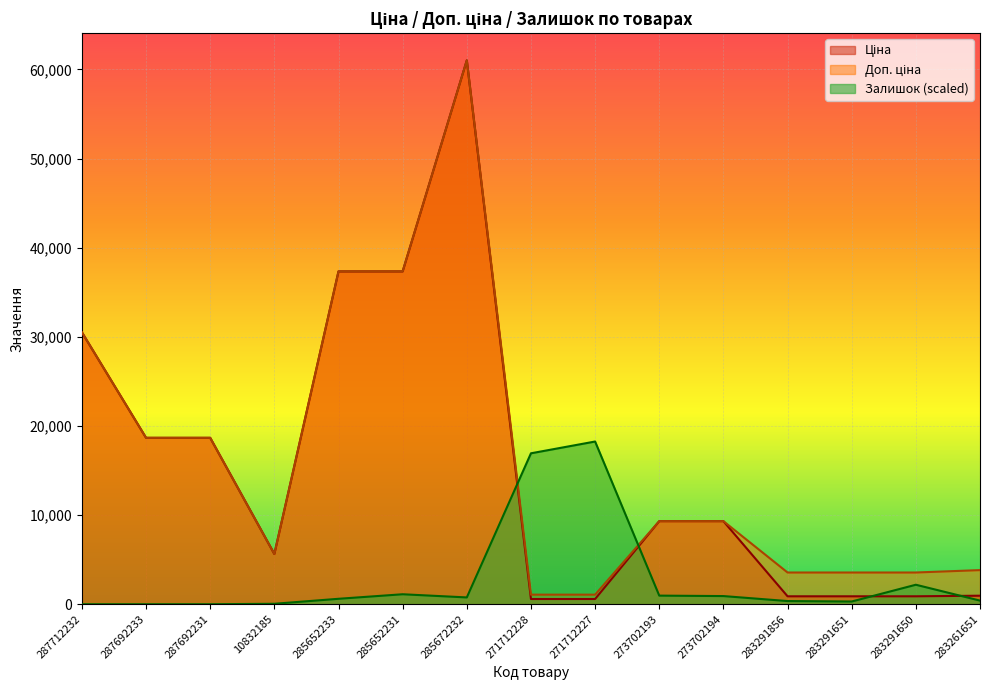

What is the label of the 3rd point from the right?

283291651